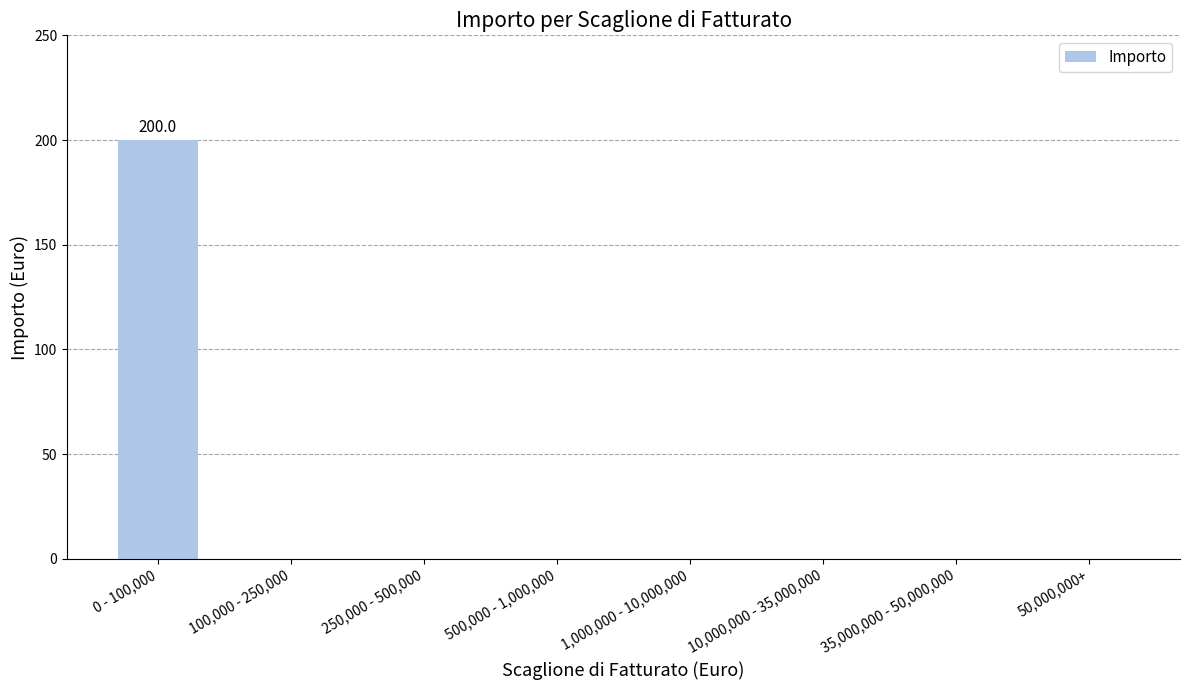

How many distinct data groups are displayed?

1